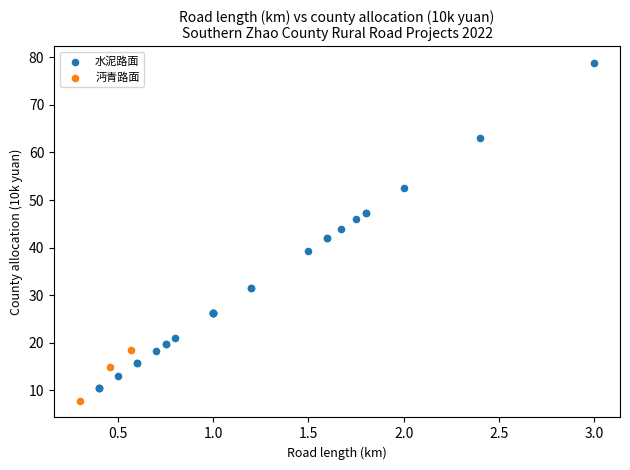

Which series has the widest spread of Y values?

水泥路面